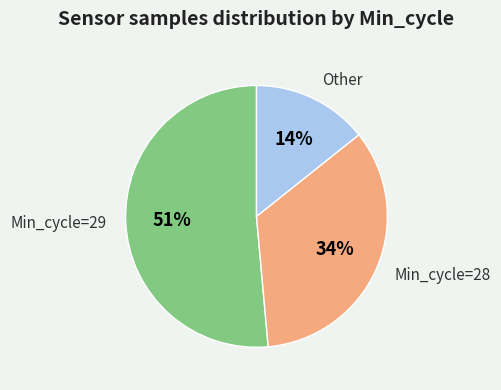

Is there any slice that represents more than half of the pie?

Yes